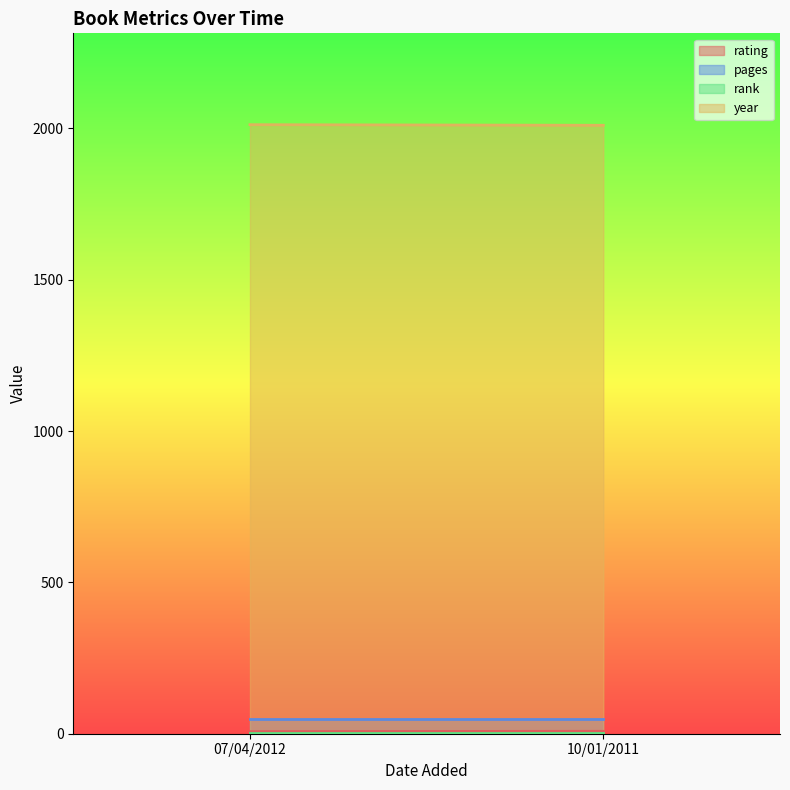

Is the value of pages at 10/01/2011 greater than the value of rank at 10/01/2011?

Yes